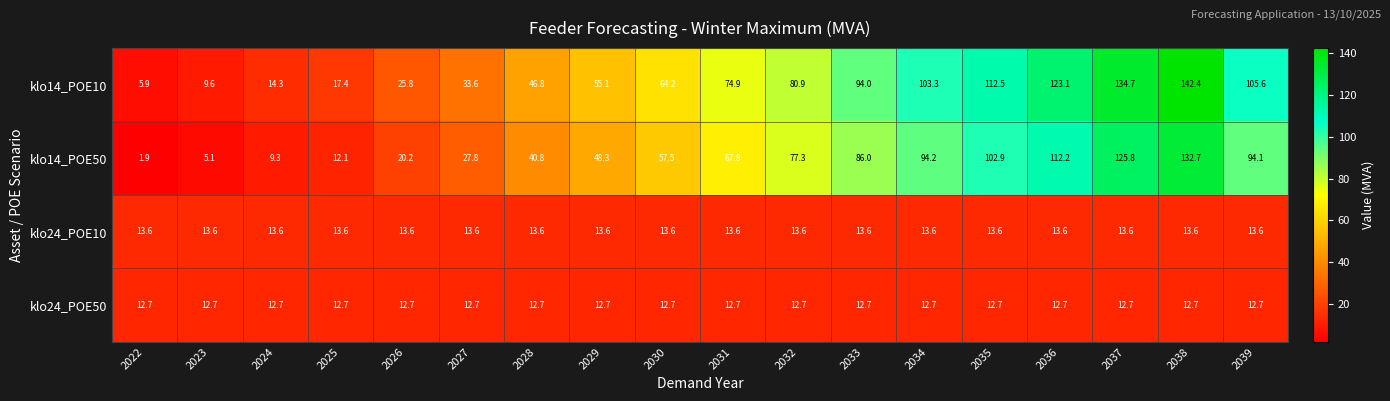

True or false: klo24_POE50 has a value of 12.7 at 2026.

True